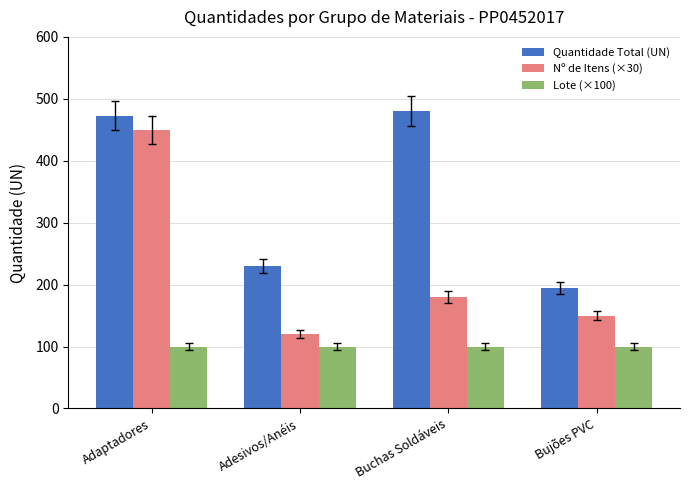

True or false: Nº de Itens (×30) has a value of 241 at Bujões PVC.

False